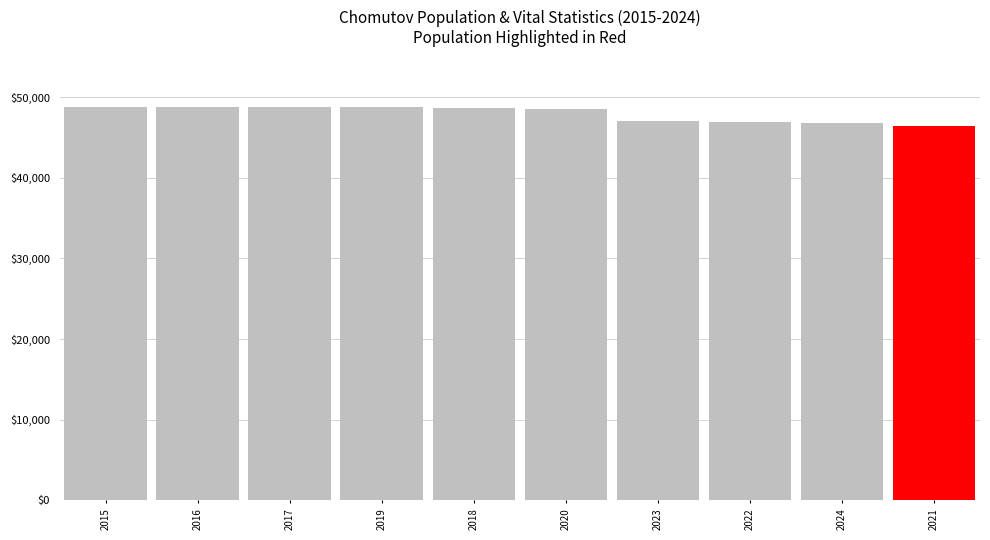

What is the average value?

47955